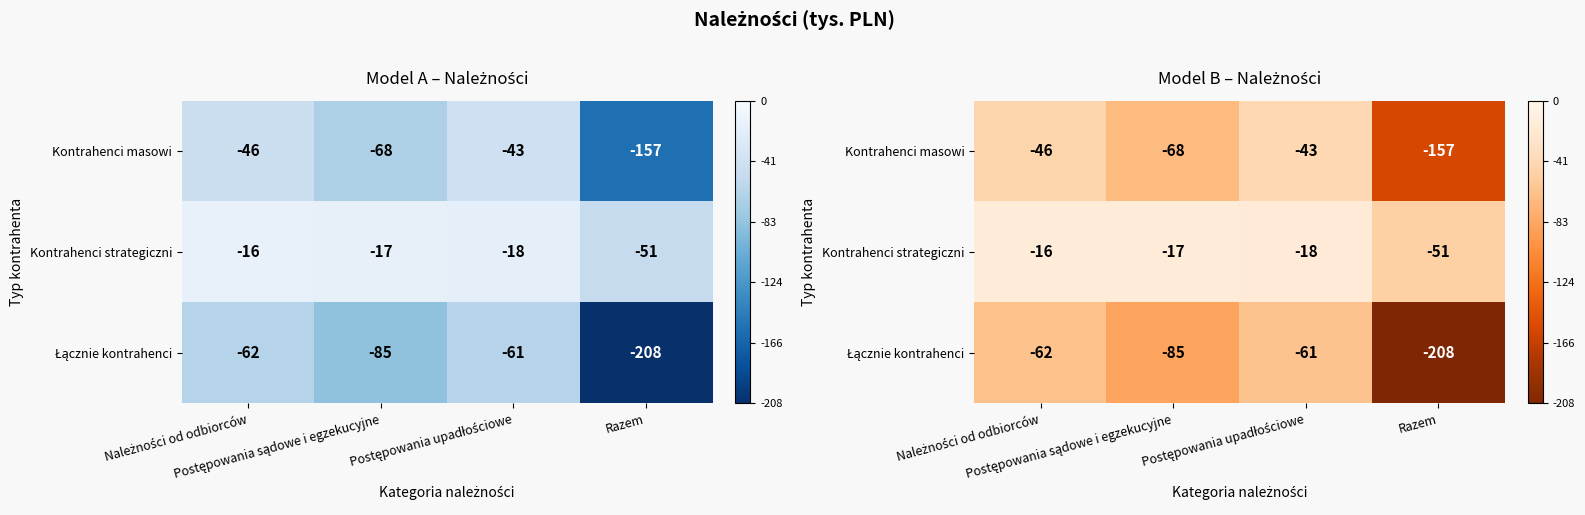

How many distinct data groups are displayed?

3